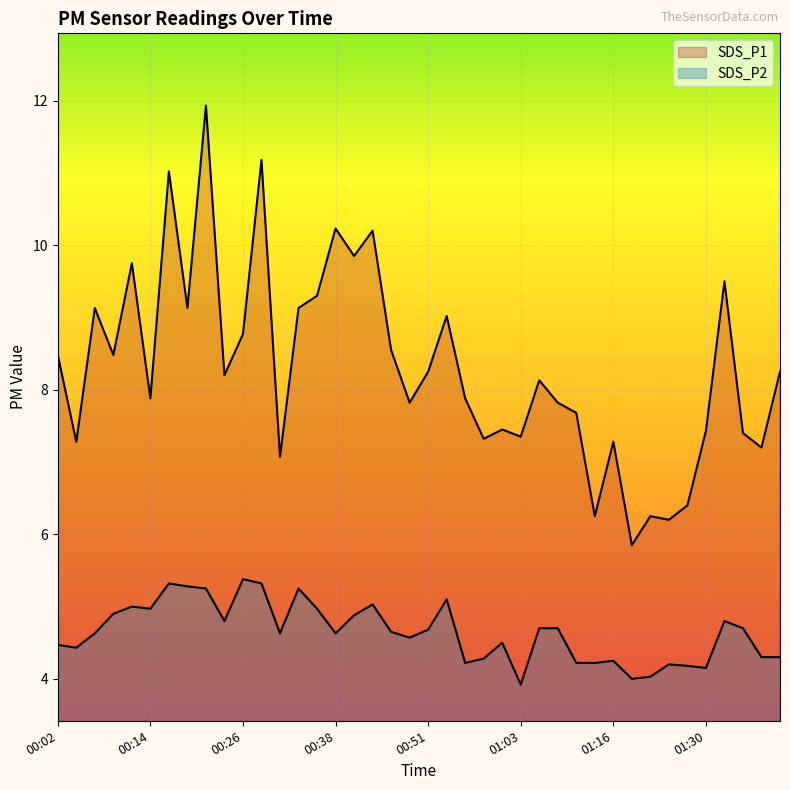

In SDS_P2, how many points are higher than both neighbors (excluding endpoints)?

10